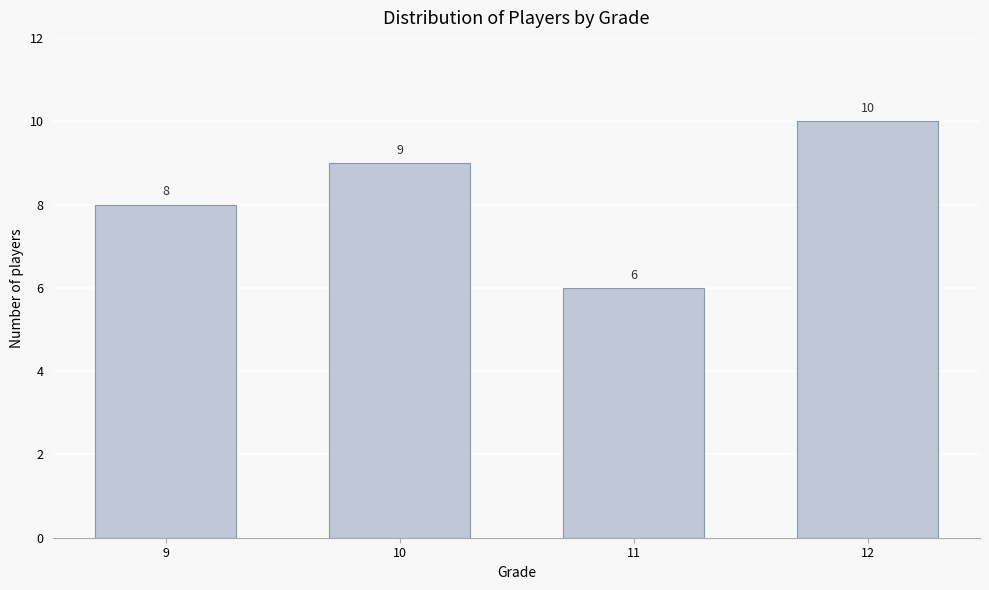

Reading right to left, transcribe all the data shown in this chart.

12=10	11=6	10=9	9=8